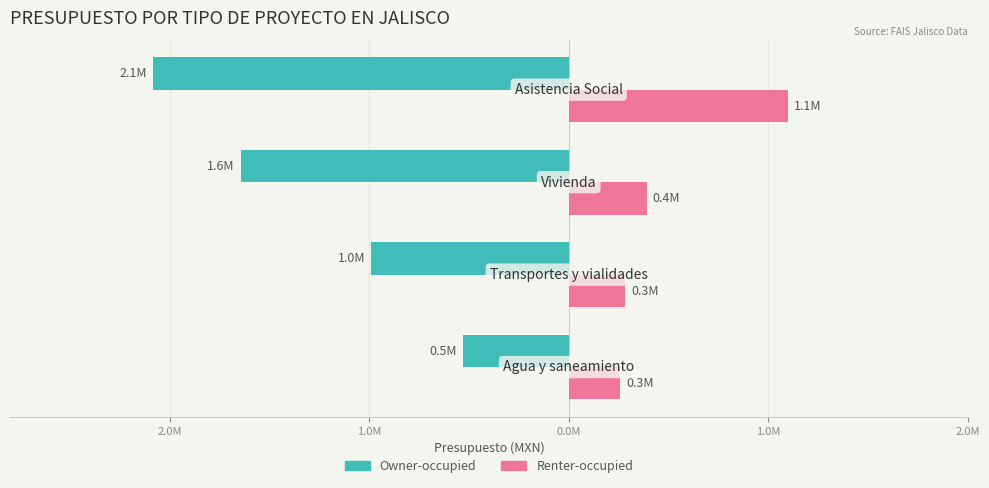

What is the maximum value for Owner-occupied?

-0.5